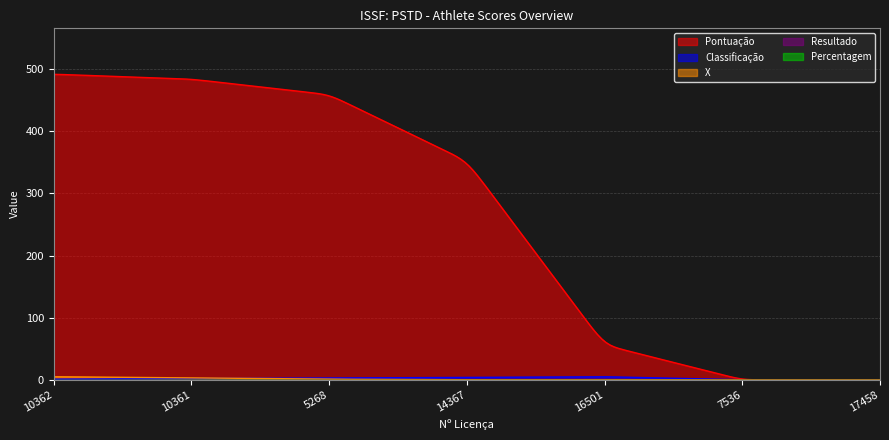

True or false: Pontuação and X intersect in this chart.

False